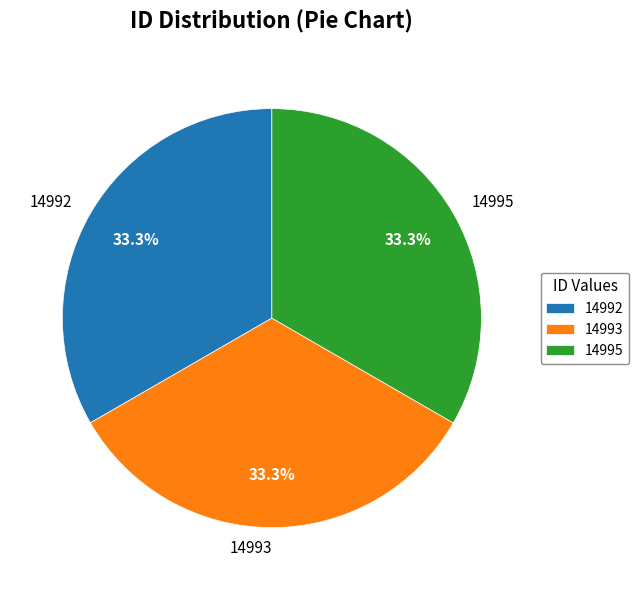

Is there a majority slice in this chart?

No